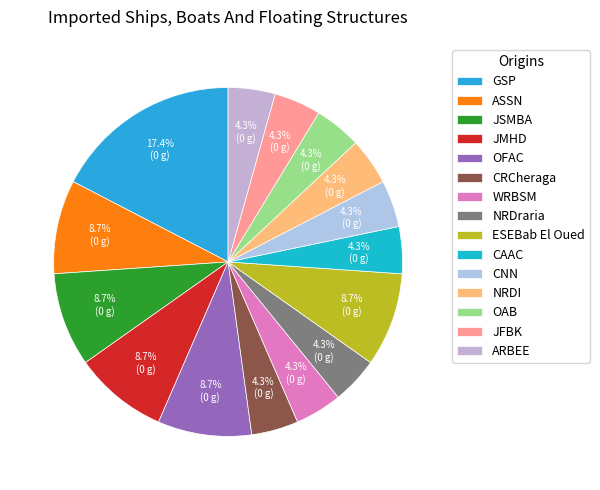

Combined, do ASSN and CRCheraga account for over 50%?

No